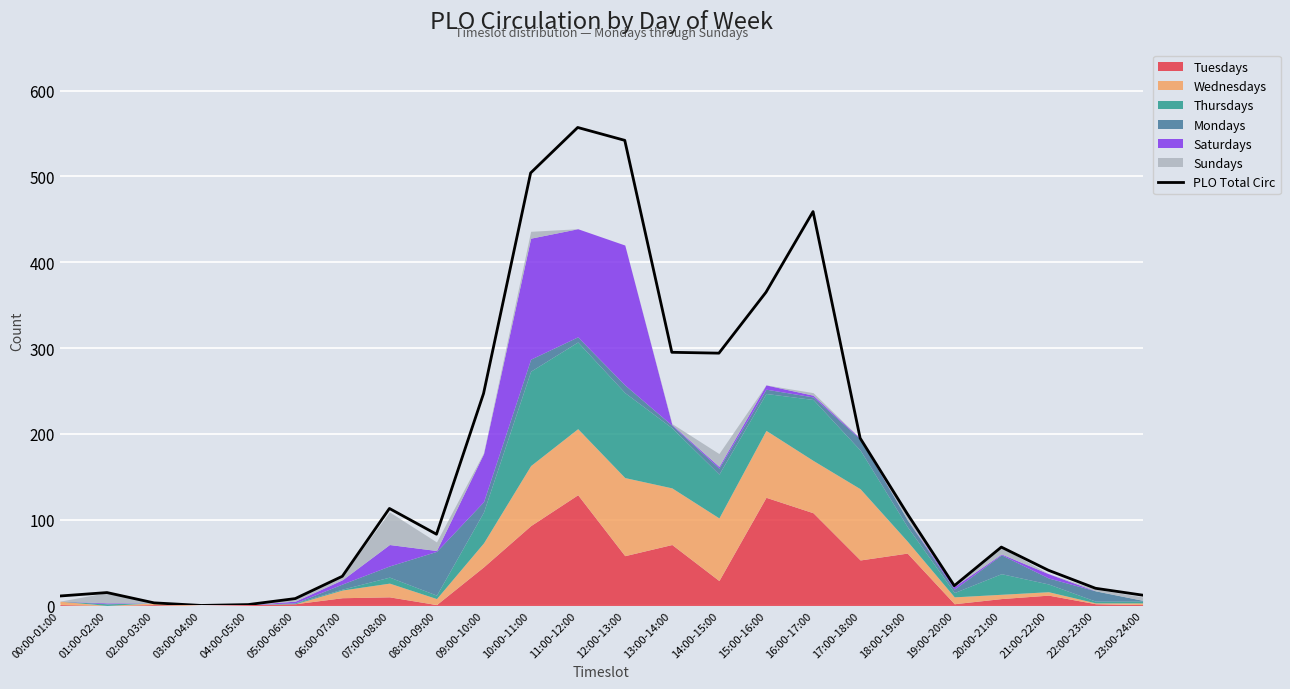

Does the chart display data point markers on the line(s)?

No